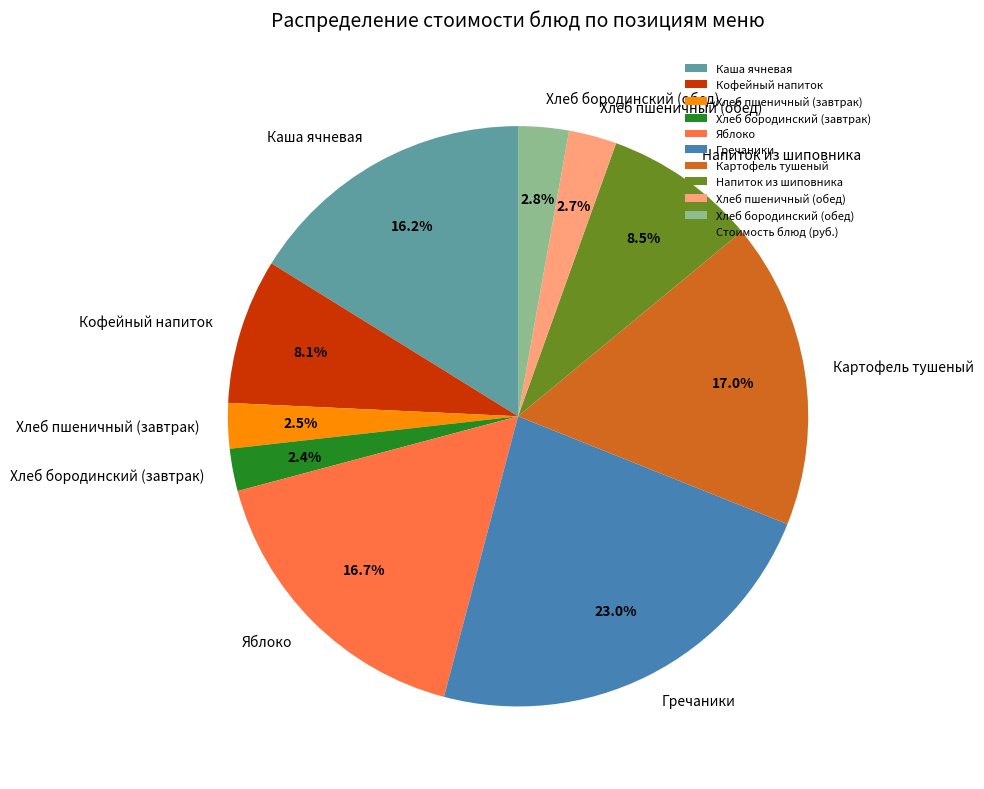

Does Хлеб бородинский (обед) account for over 50% of the chart?

No